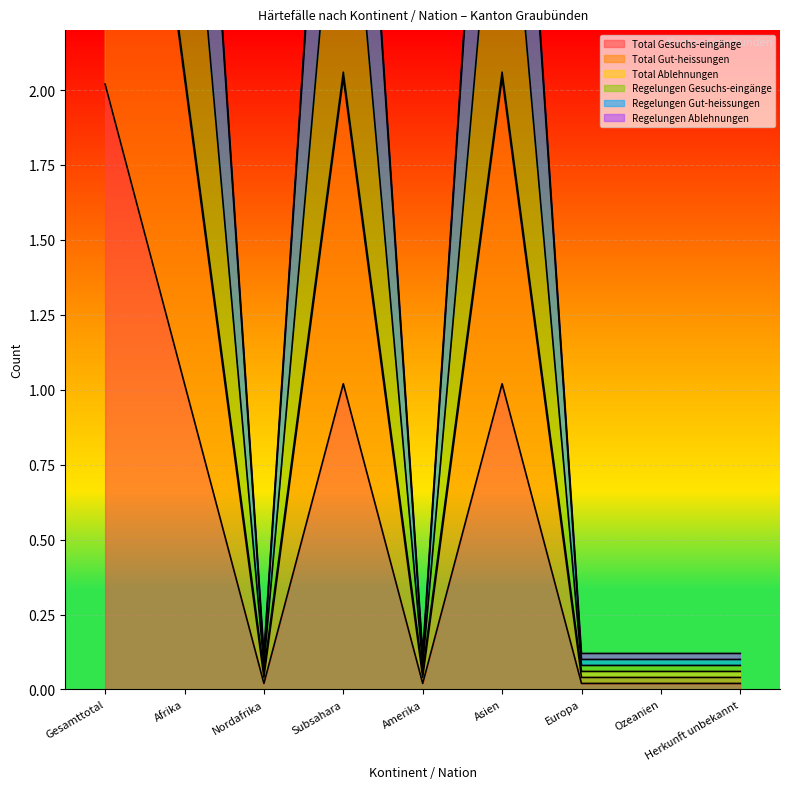

The value of Total Gesuchs-eingänge at Nordafrika is 0.0. True or false?

True